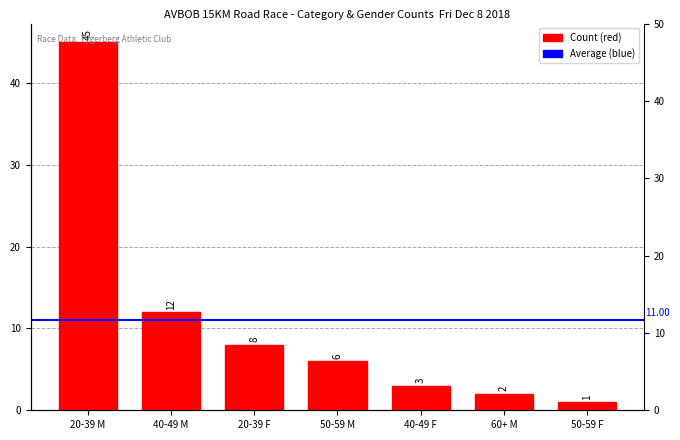

The value at 60+ M is 2. True or false?

True